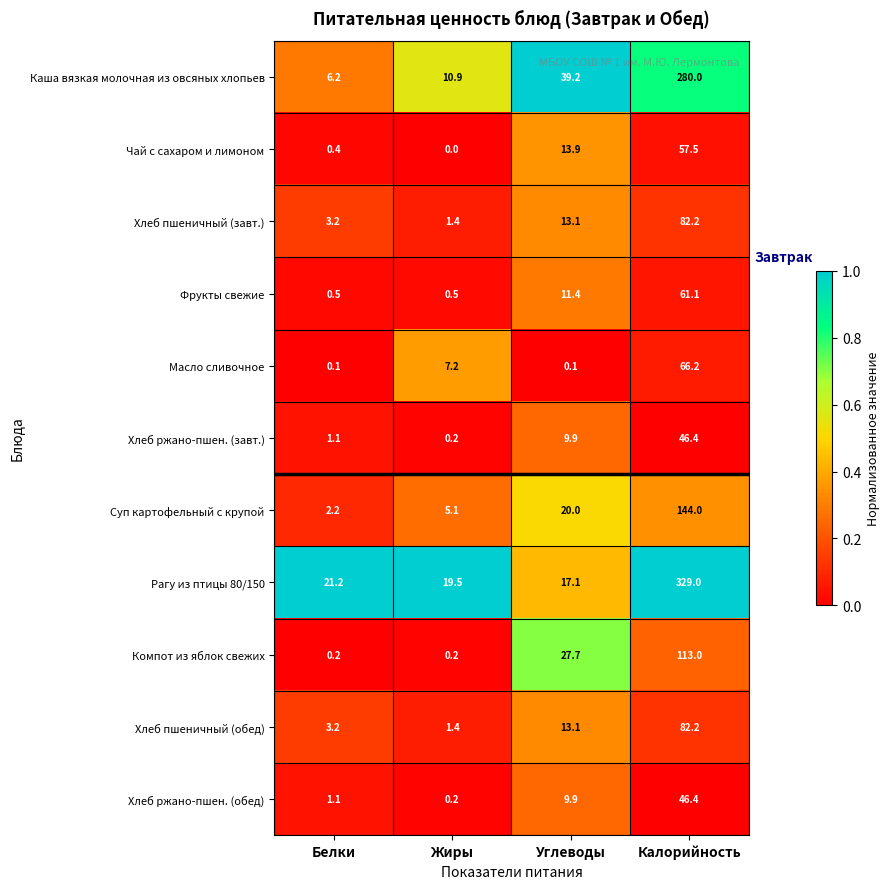

The value of Рагу из птицы 80/150 at Калорийность is 147.9. True or false?

False